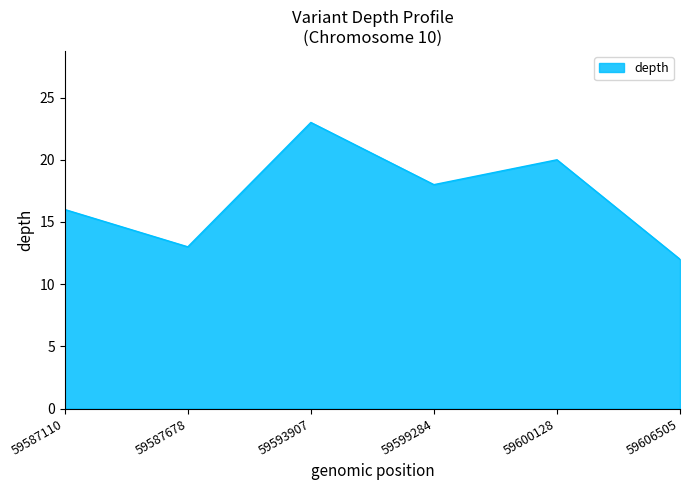

List the labels in order of value, smallest first.

59606505, 59587678, 59587110, 59599284, 59600128, 59593907